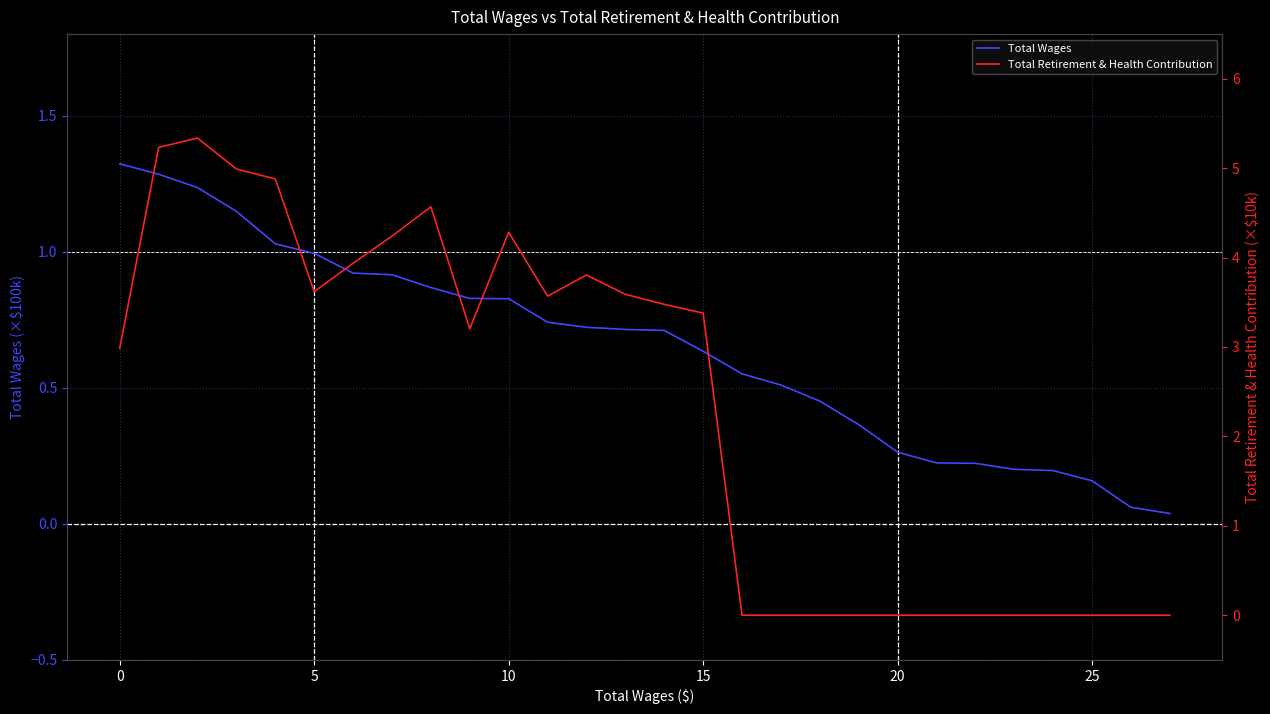

Which series has the largest total across all categories?

Total Retirement & Health Contribution